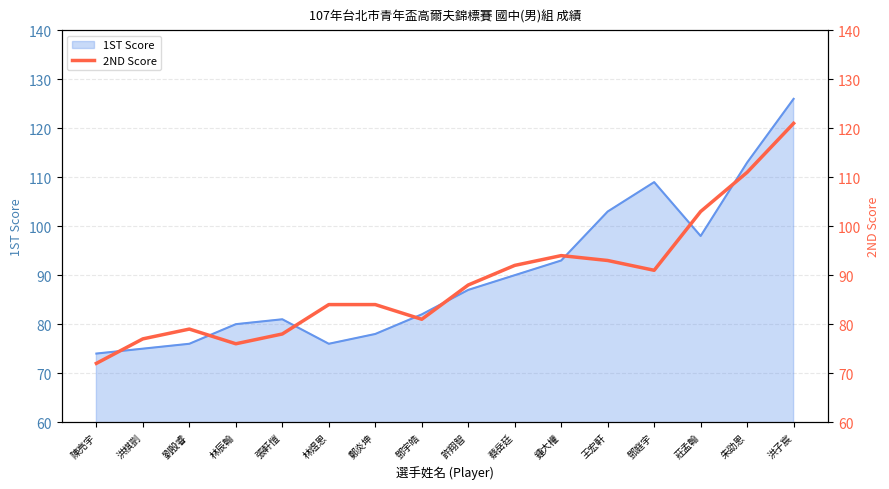

True or false: 1ST Score has a value of 30 at 鄭炎坤.

False